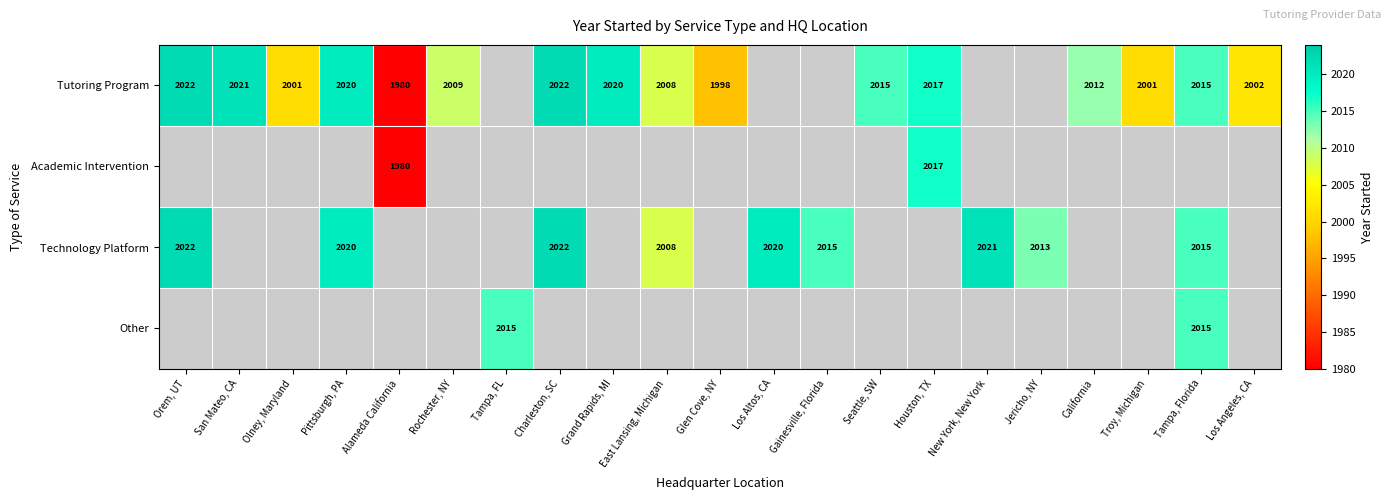

The value of Academic Intervention at Alameda California is 945.0. True or false?

False